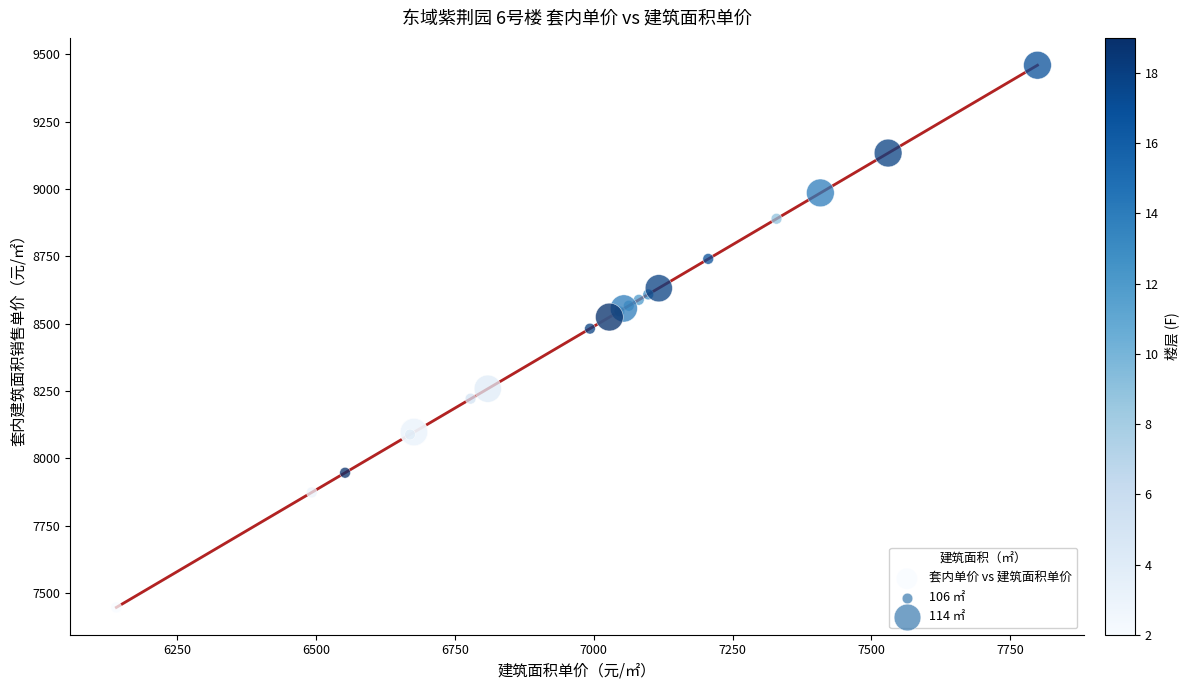

What Y value in the scatter plot is closest to 8452?

8481